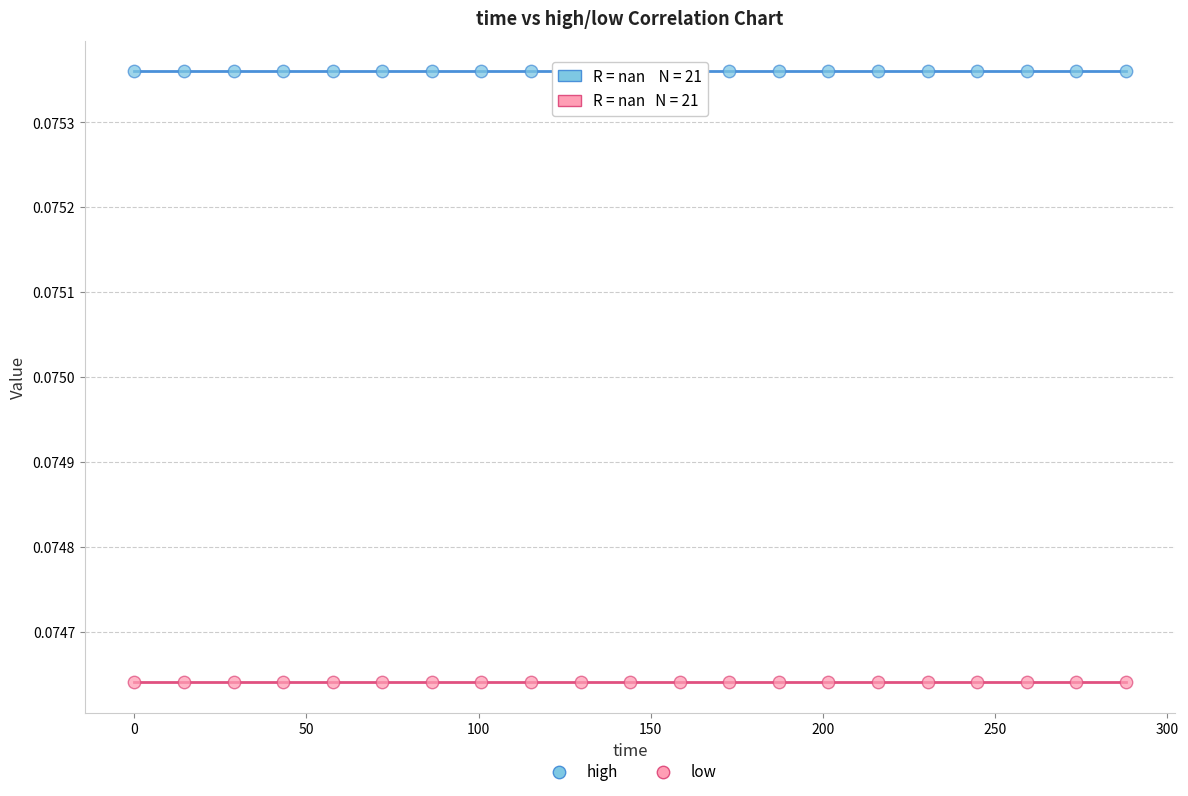

Which series contains the highest Y value?

high